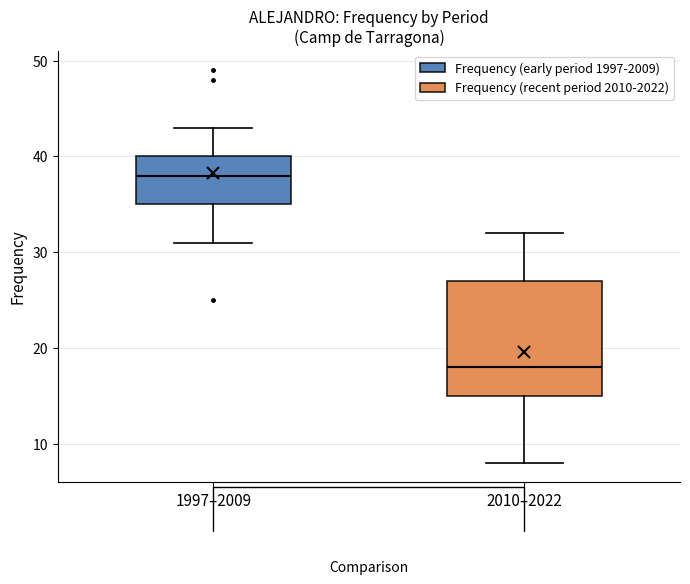

Comparing the boxes themselves (not the whiskers), which one is the tallest?

2010–2022